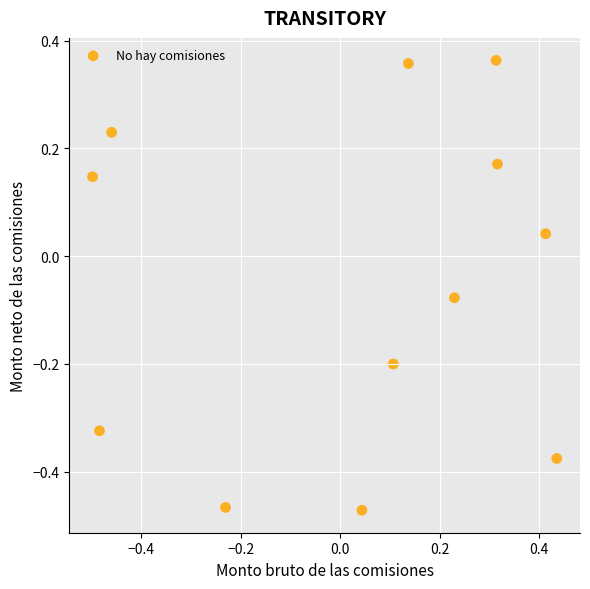

What is the range of X values (max minus min)?

0.9